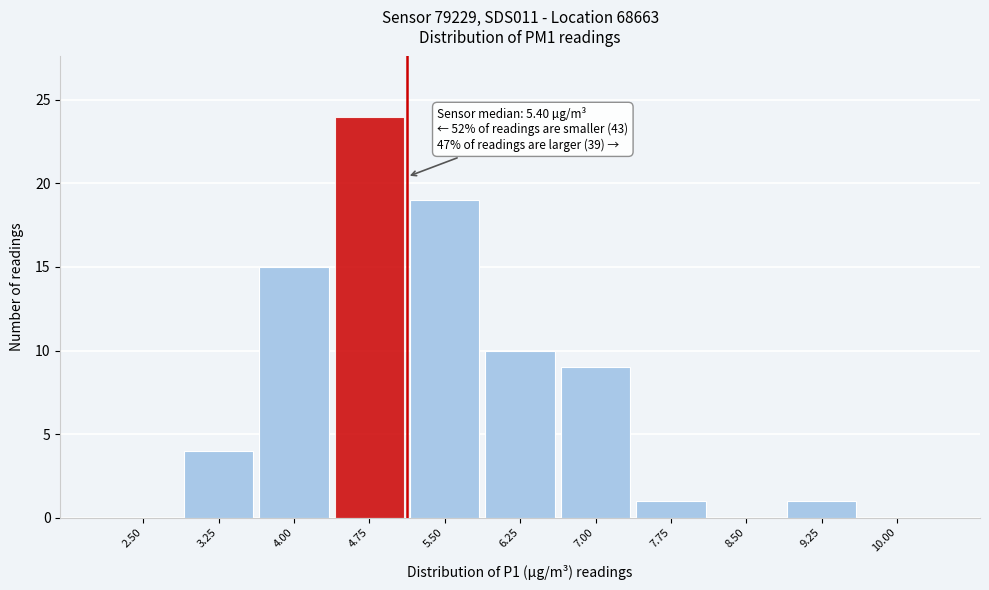

Reading left to right, list all the values displayed in this chart.

2.50=0	3.25=4	4.00=15	4.75=24	5.50=19	6.25=10	7.00=9	7.75=1	8.50=0	9.25=1	10.00=0